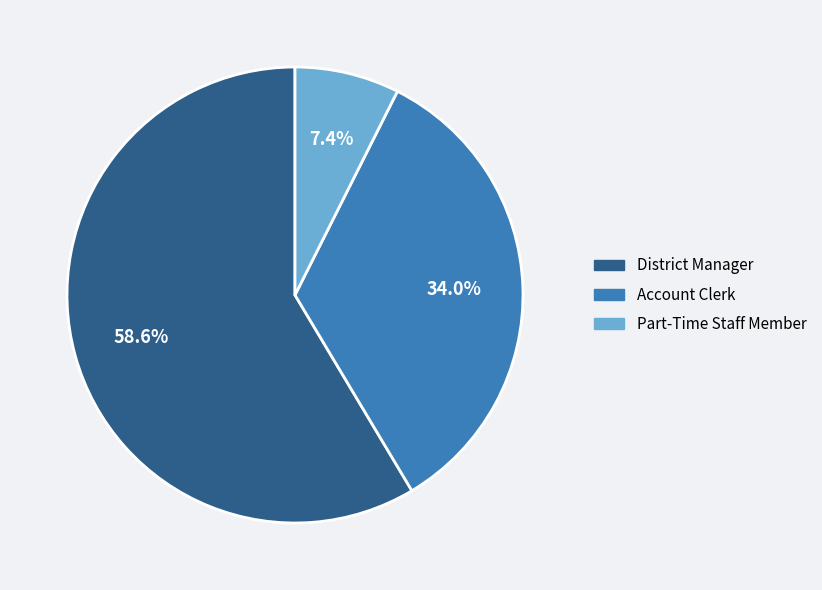

Rank the categories by value from highest to lowest.

District Manager, Account Clerk, Part-Time Staff Member